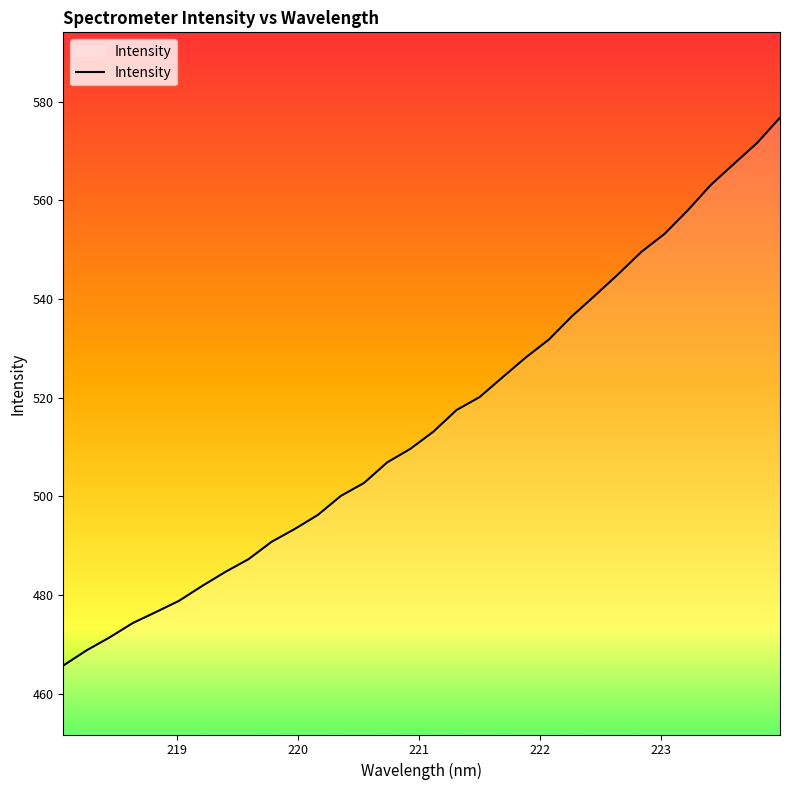

What is the smallest value displayed?

465.7